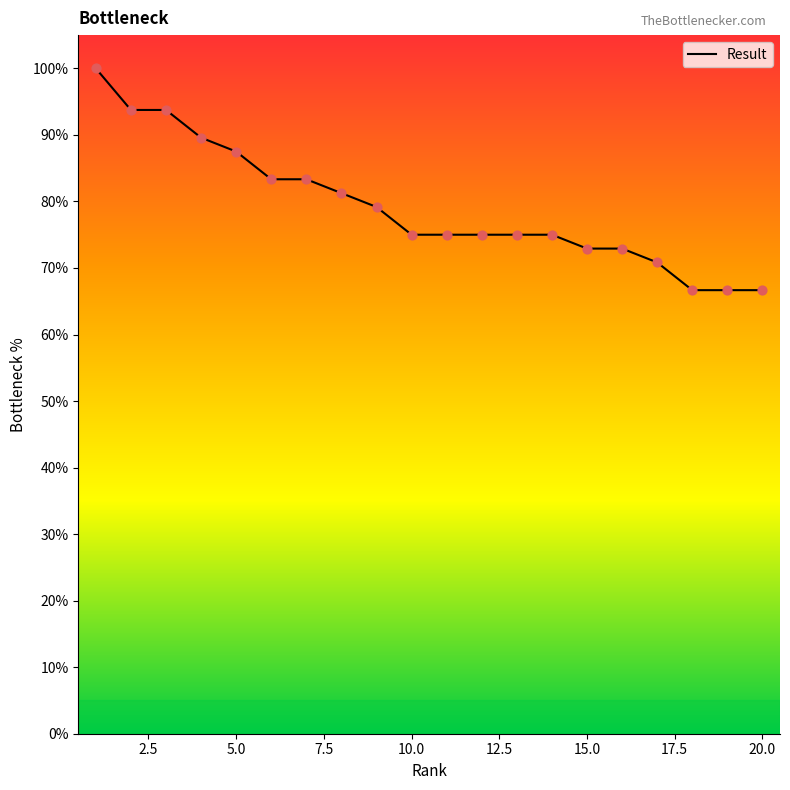

What is the difference between the maximum and minimum values?

33.3